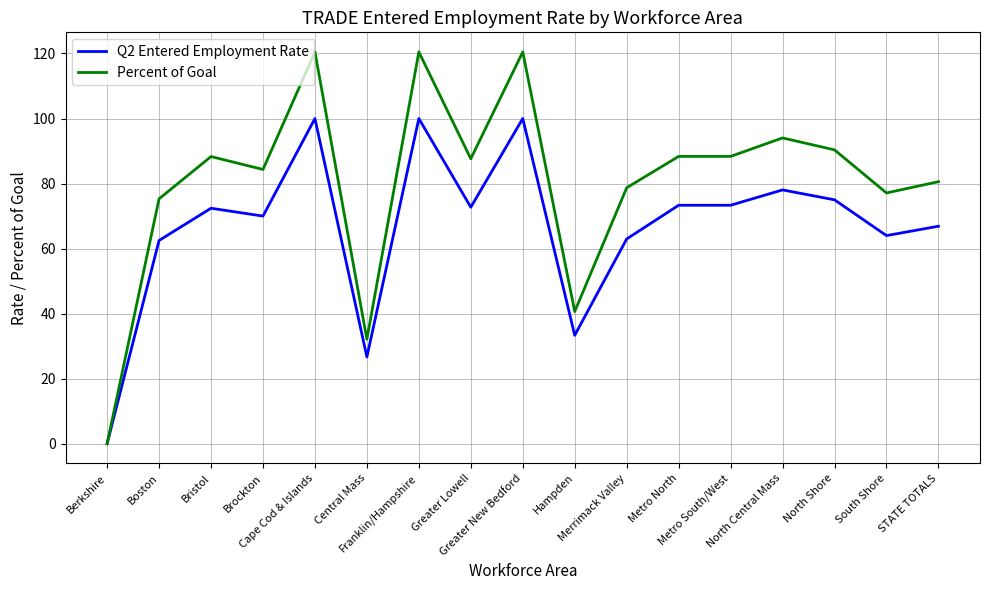

What is the approximate value of Percent of Goal at North Shore?

90.4